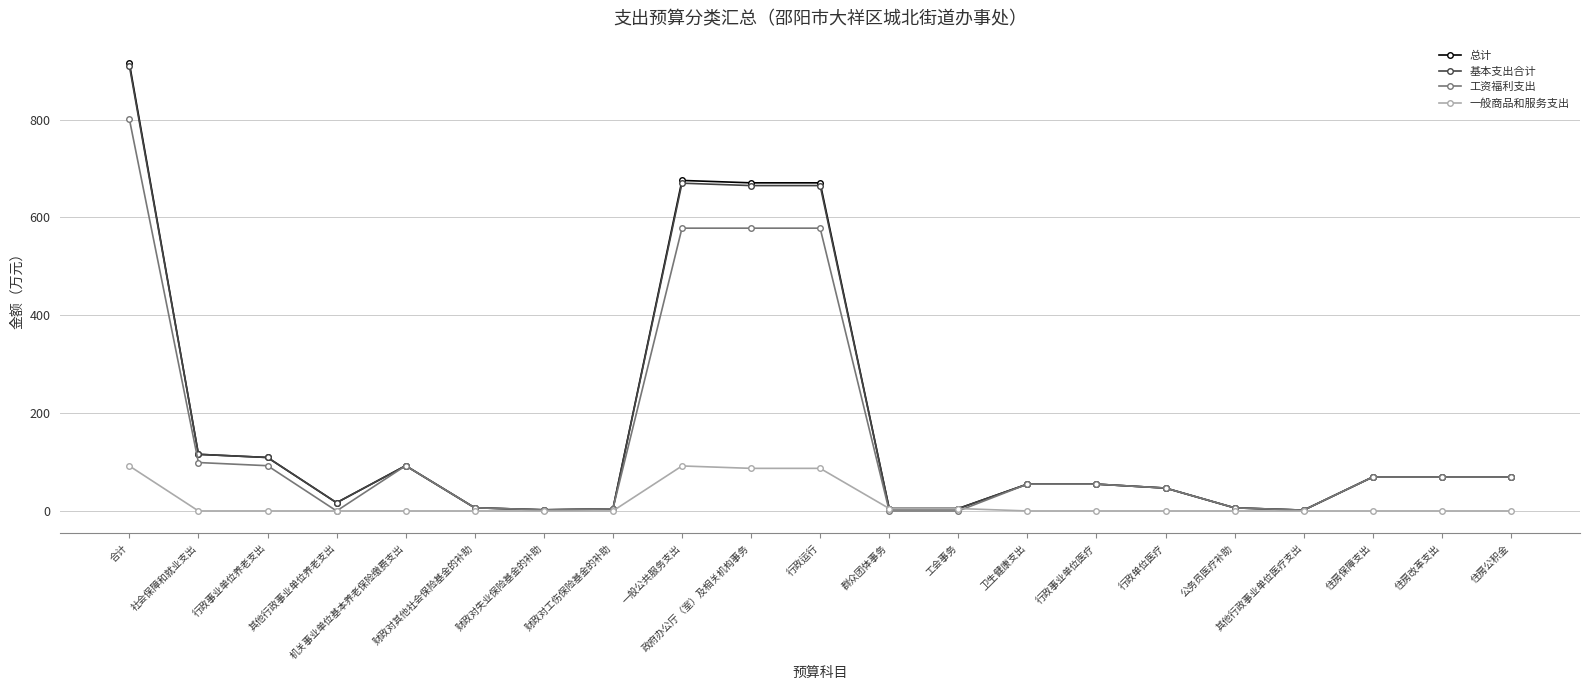

Which series has the widest spread of values?

总计